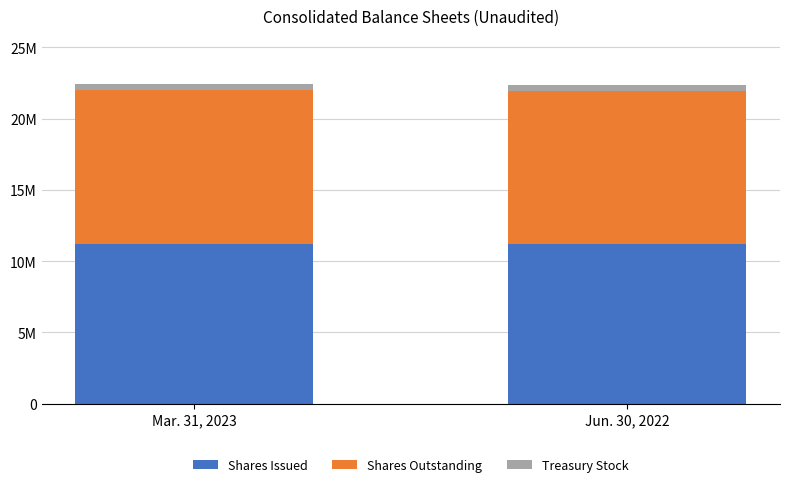

What is the difference between the maximum and minimum values in the Shares Issued series?

50144